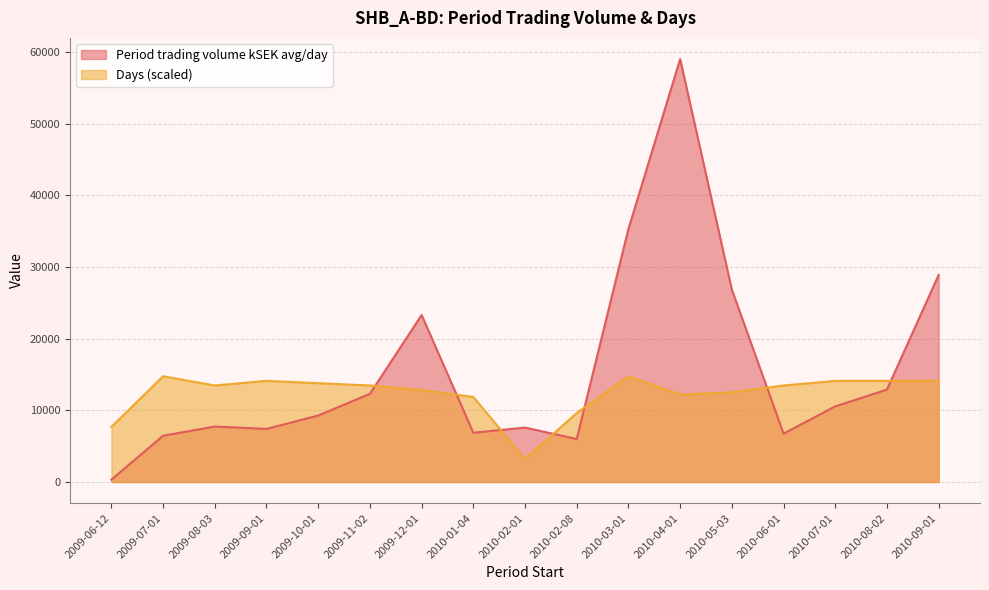

How many series are shown in this chart?

2